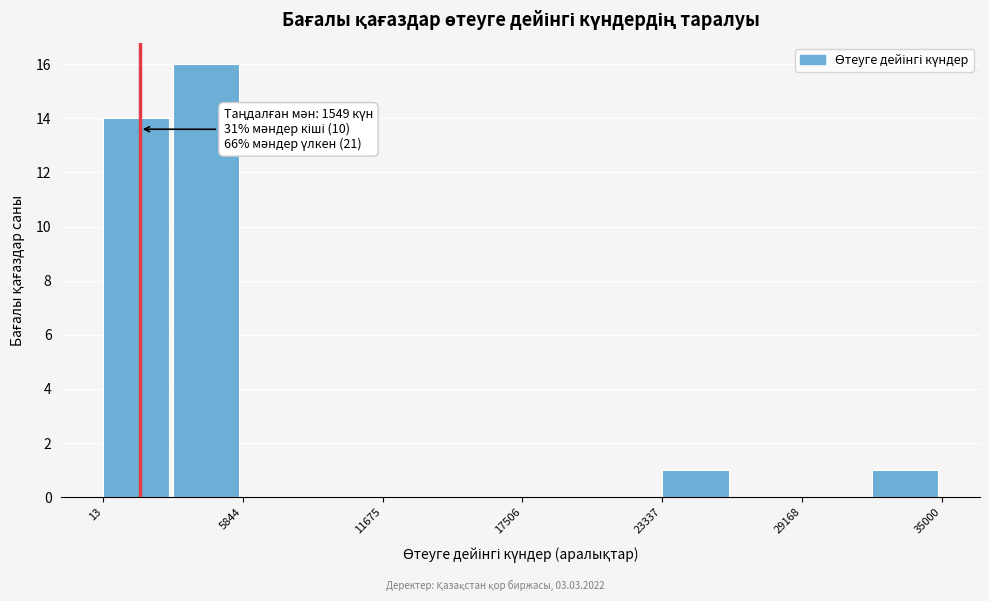

Read against the x-axis, roughly where is the centre of the tallest bar?

4000